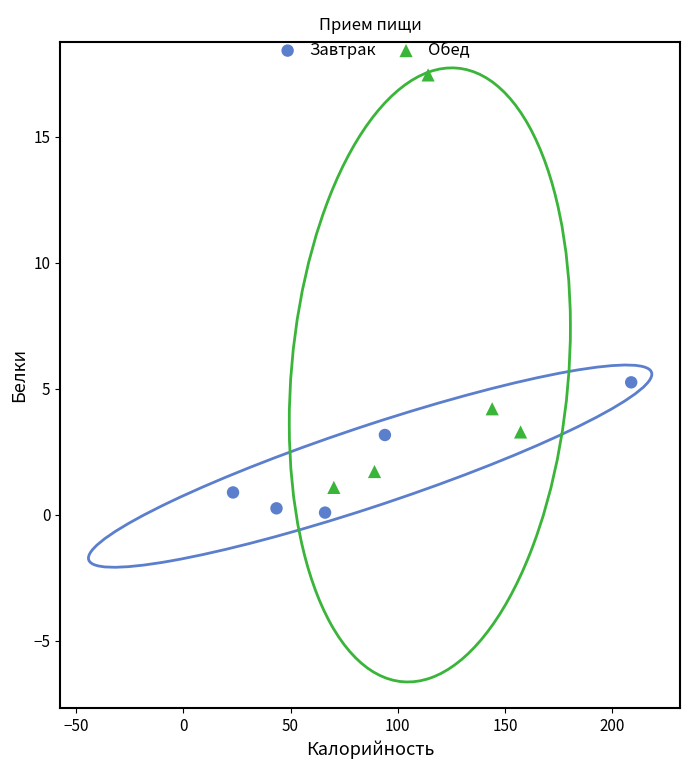

Which series has the largest Y range (max minus min)?

Обед